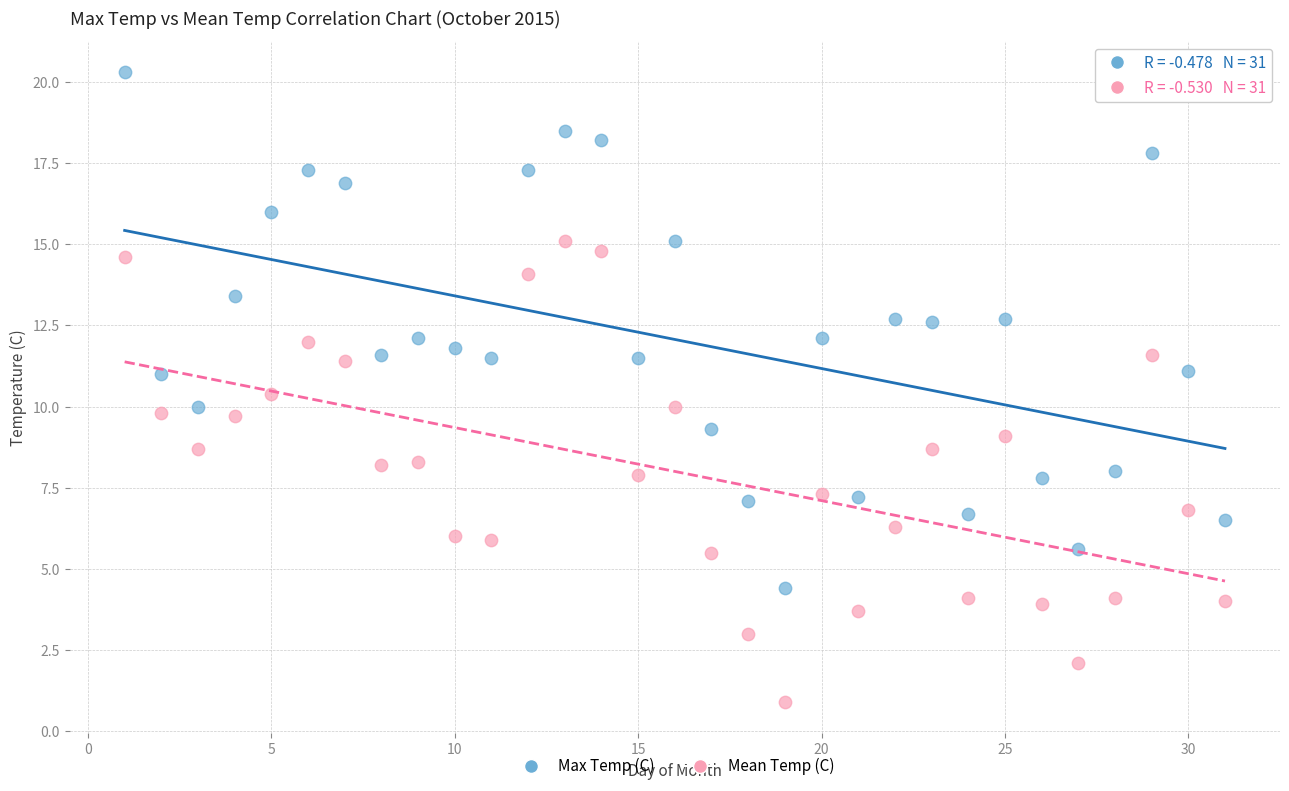

Which series contains the lowest Y value?

Mean Temp (C)